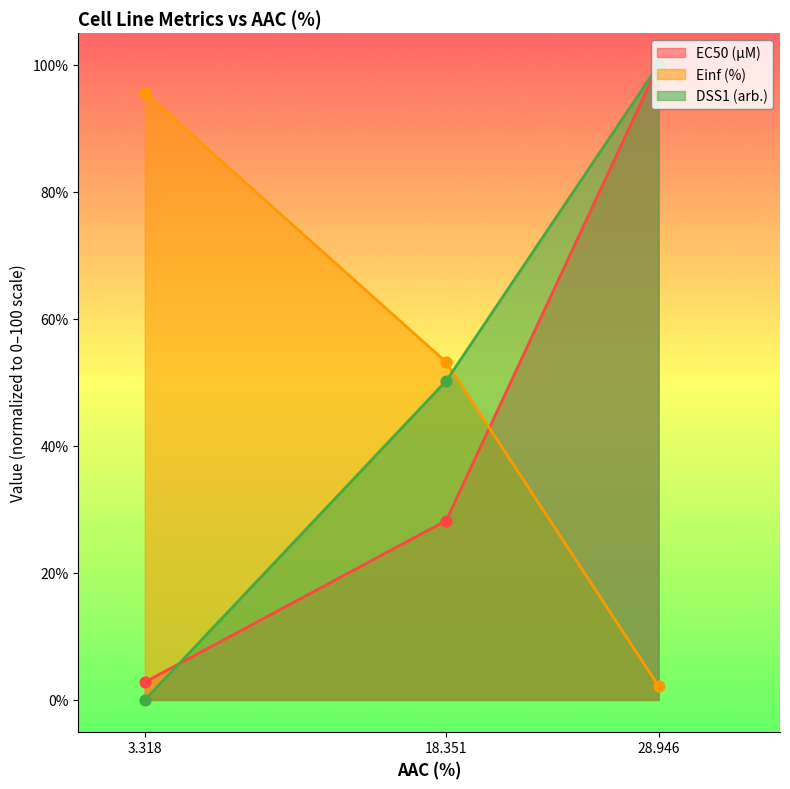

What are all the series names shown in the legend?

EC50 (µM), Einf (%), DSS1 (arb.)